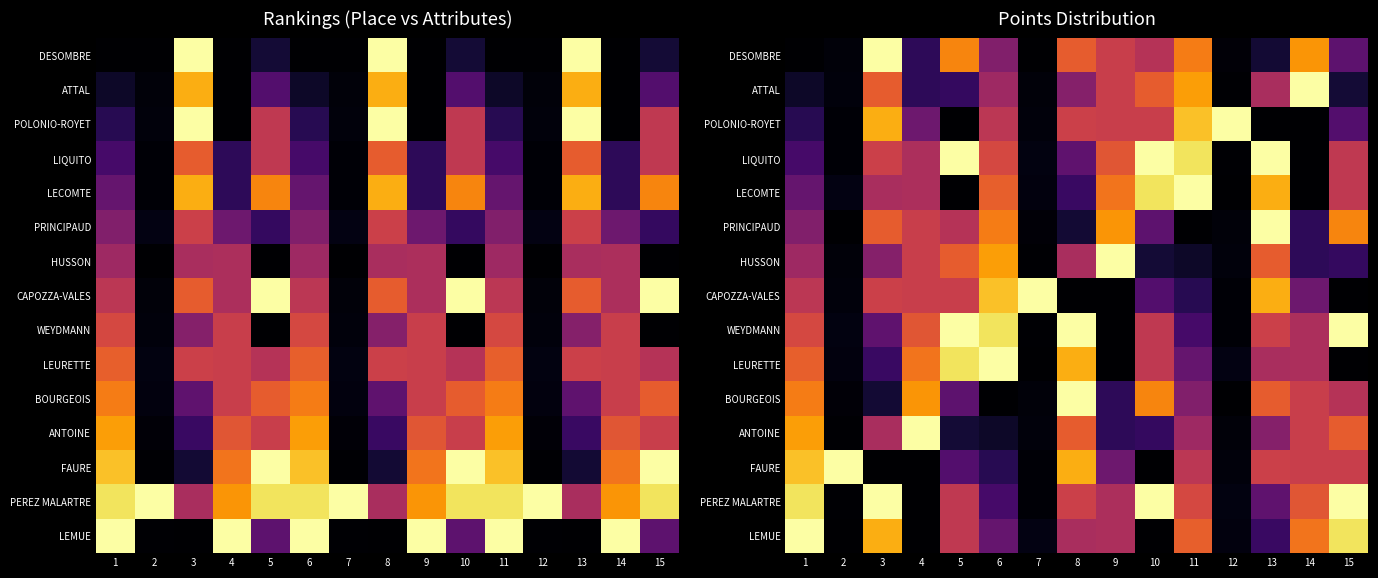

What is the approximate value of POLONIO-ROYET at 6?

0.5